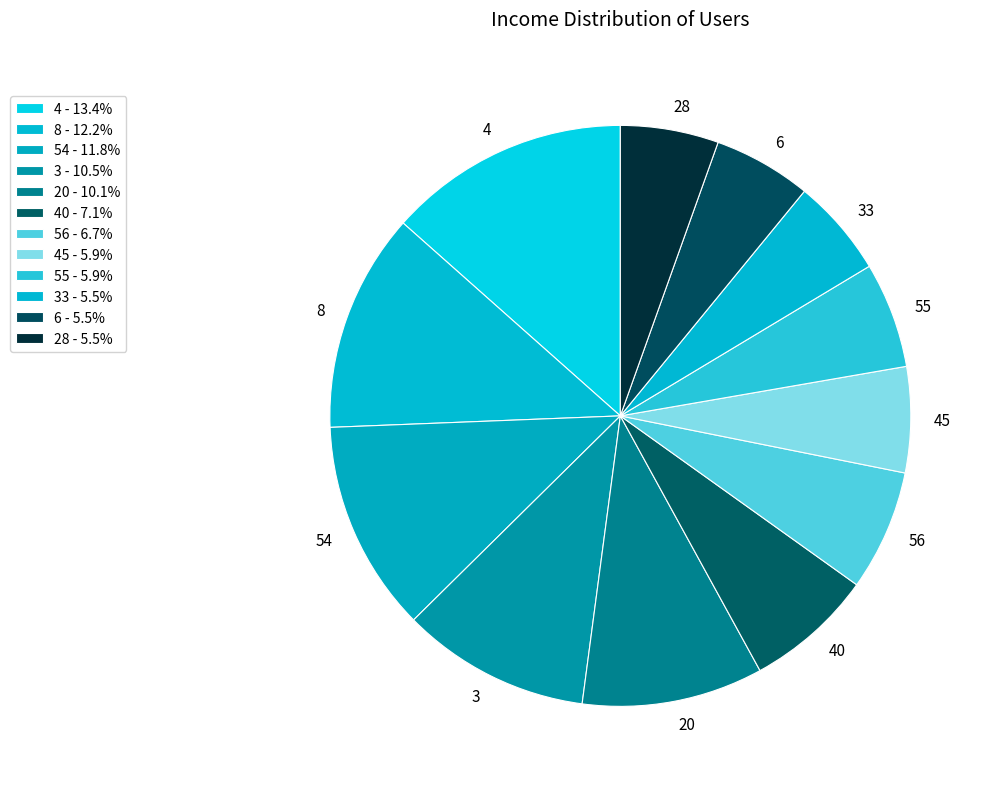

Is the sum of 40 and 33 greater than half?

No